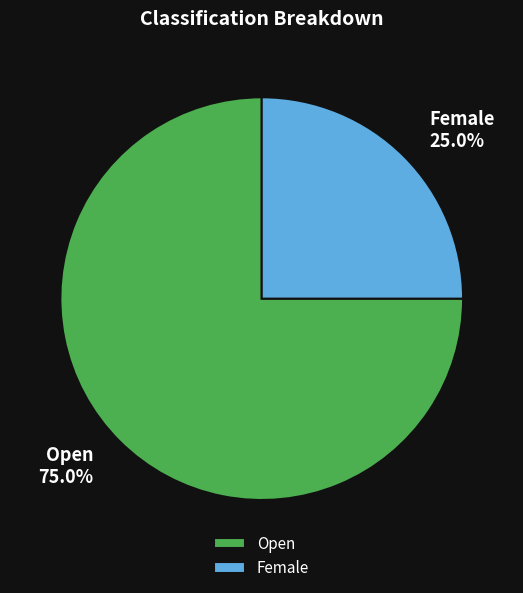

To the nearest percent, what is the difference between the largest and smallest slice percentages?

50%